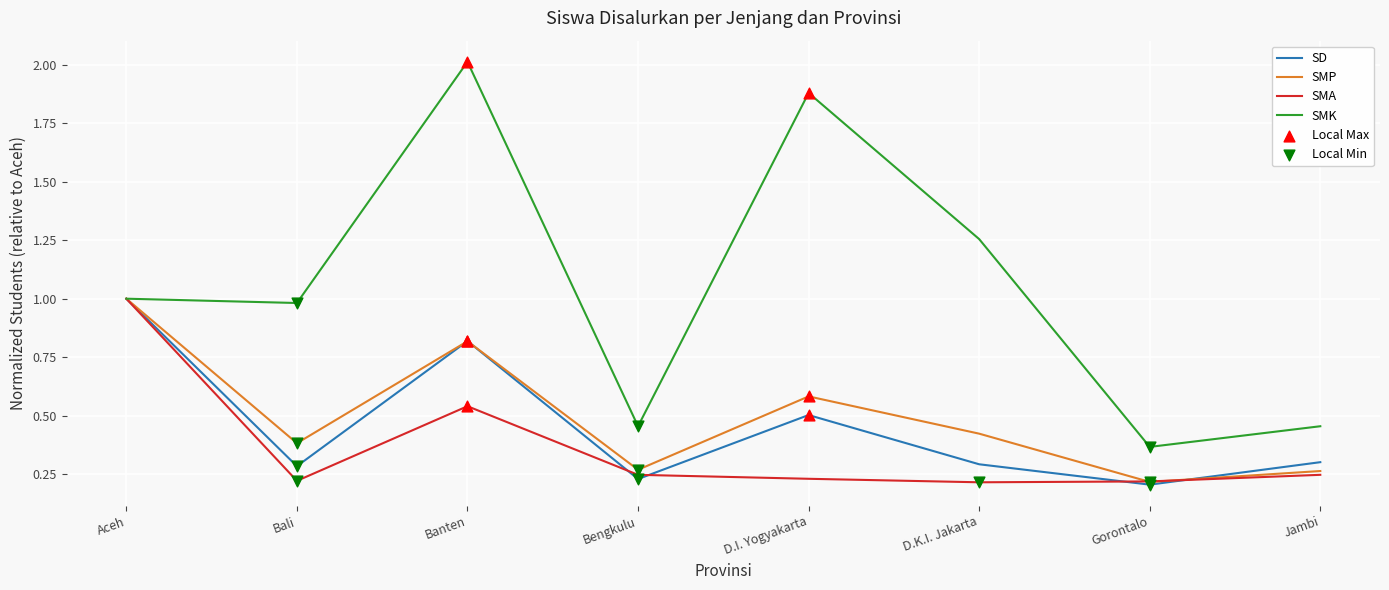

Which series has the largest range (max minus min)?

SMK